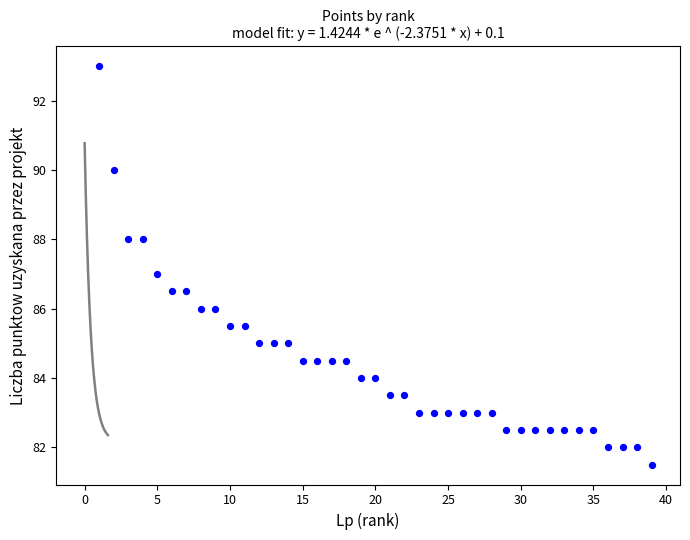

What is the range of X values (max minus min)?

38.0